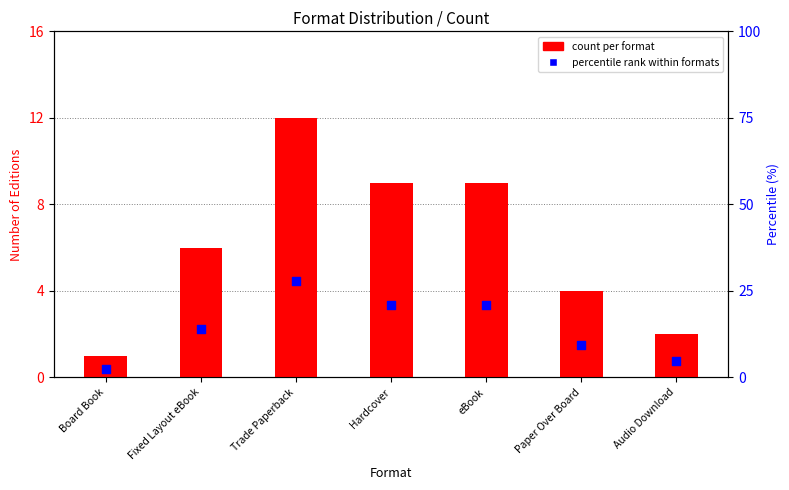

What are all the series names shown in the legend?

count per format, percentile rank within formats